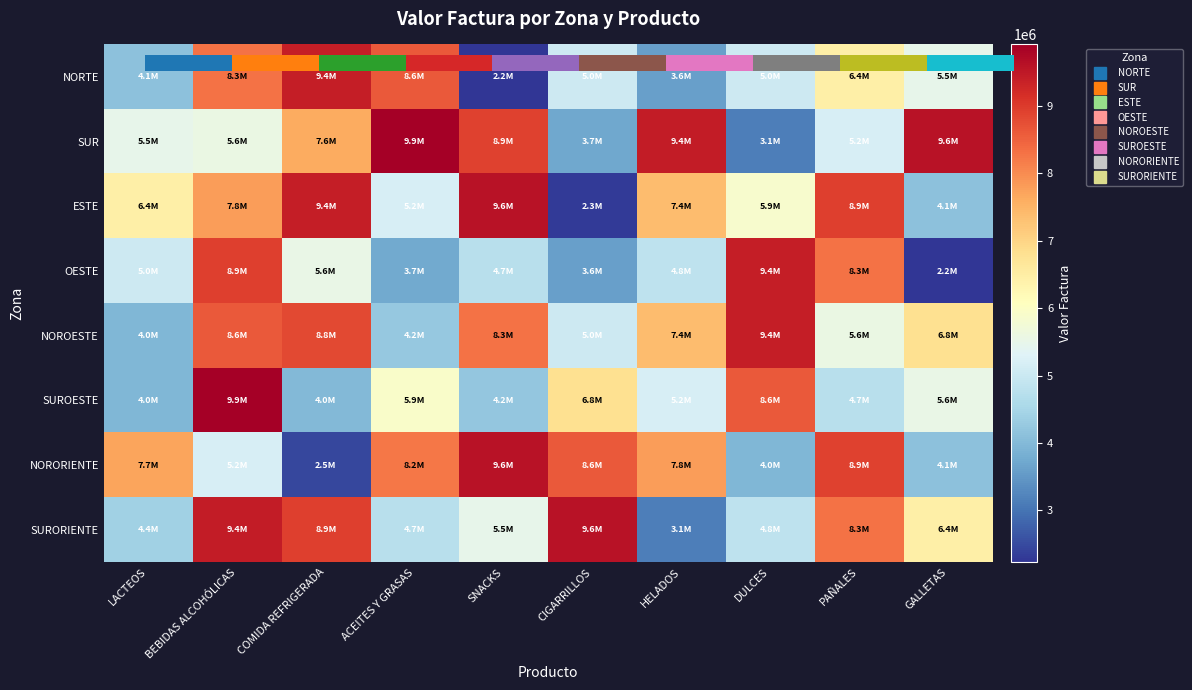

What is the spread (max minus min) of values at GALLETAS?

7369089